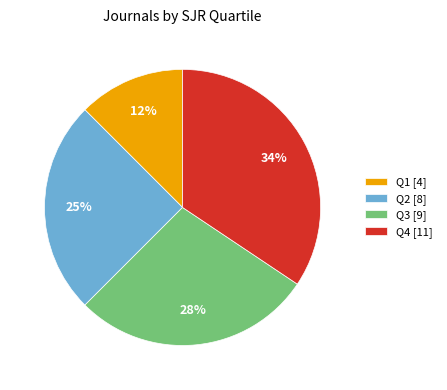

The Q2 slice represents 25% of the pie. True or false?

True